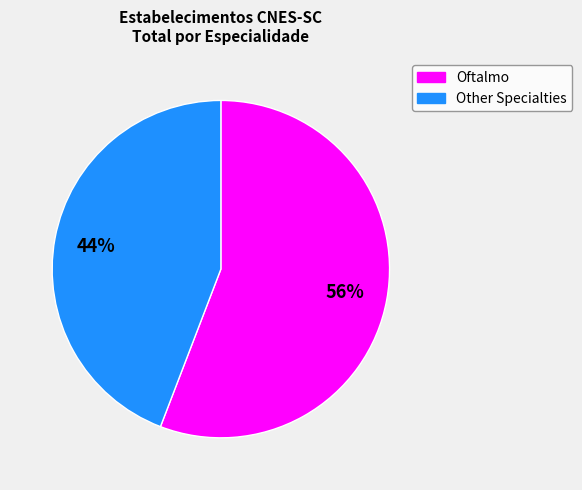

Does any single category account for the majority?

Yes